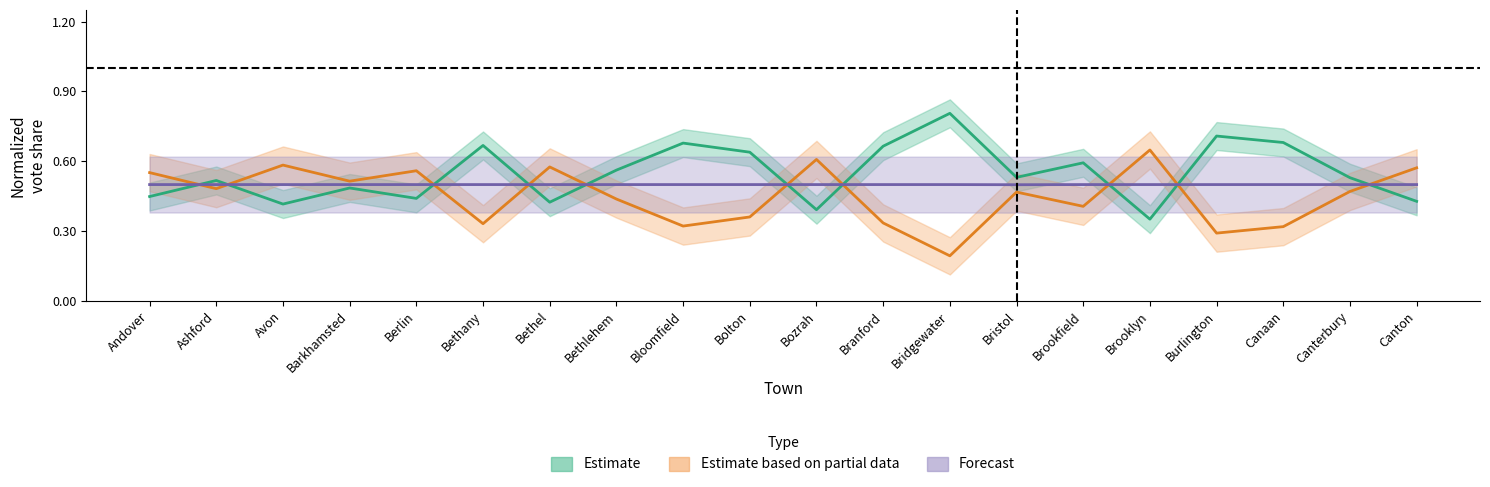

Reading right to left, transcribe all the data shown in this chart.

Estimate: Canton=0.4	Canterbury=0.5	Canaan=0.7	Burlington=0.7	Brooklyn=0.4	Brookfield=0.6	Bristol=0.5	Bridgewater=0.8	Branford=0.7	Bozrah=0.4	Bolton=0.6	Bloomfield=0.7	Bethlehem=0.6	Bethel=0.4	Bethany=0.7	Berlin=0.4	Barkhamsted=0.5	Avon=0.4	Ashford=0.5	Andover=0.4
Estimate based on partial data: Canton=0.6	Canterbury=0.5	Canaan=0.3	Burlington=0.3	Brooklyn=0.6	Brookfield=0.4	Bristol=0.5	Bridgewater=0.2	Branford=0.3	Bozrah=0.6	Bolton=0.4	Bloomfield=0.3	Bethlehem=0.4	Bethel=0.6	Bethany=0.3	Berlin=0.6	Barkhamsted=0.5	Avon=0.6	Ashford=0.5	Andover=0.6
Forecast: Canton=0.5	Canterbury=0.5	Canaan=0.5	Burlington=0.5	Brooklyn=0.5	Brookfield=0.5	Bristol=0.5	Bridgewater=0.5	Branford=0.5	Bozrah=0.5	Bolton=0.5	Bloomfield=0.5	Bethlehem=0.5	Bethel=0.5	Bethany=0.5	Berlin=0.5	Barkhamsted=0.5	Avon=0.5	Ashford=0.5	Andover=0.5